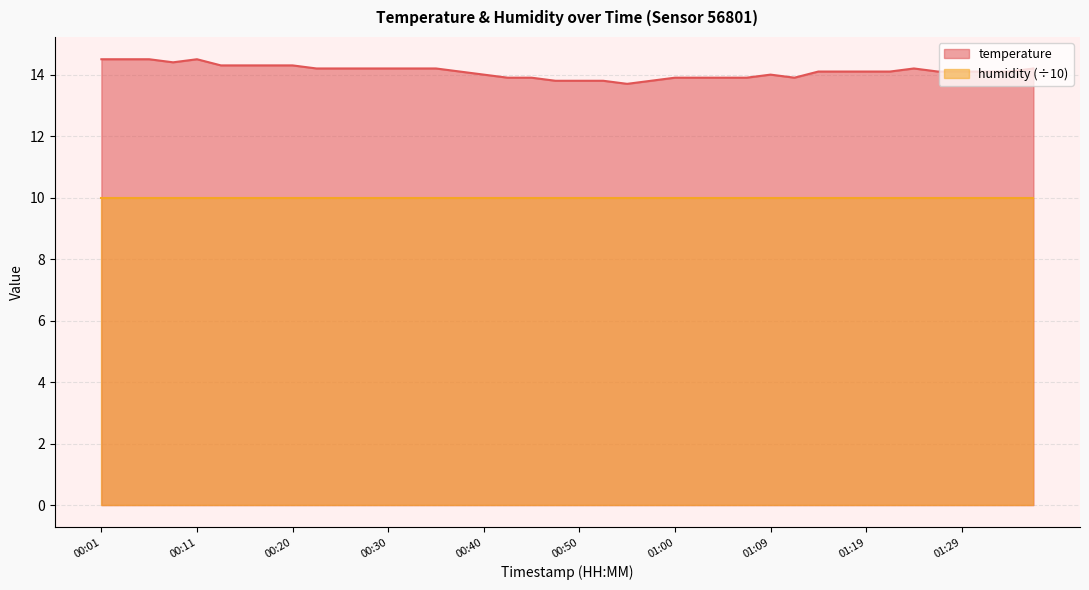

At which label does the data first exceed 14?

00:01